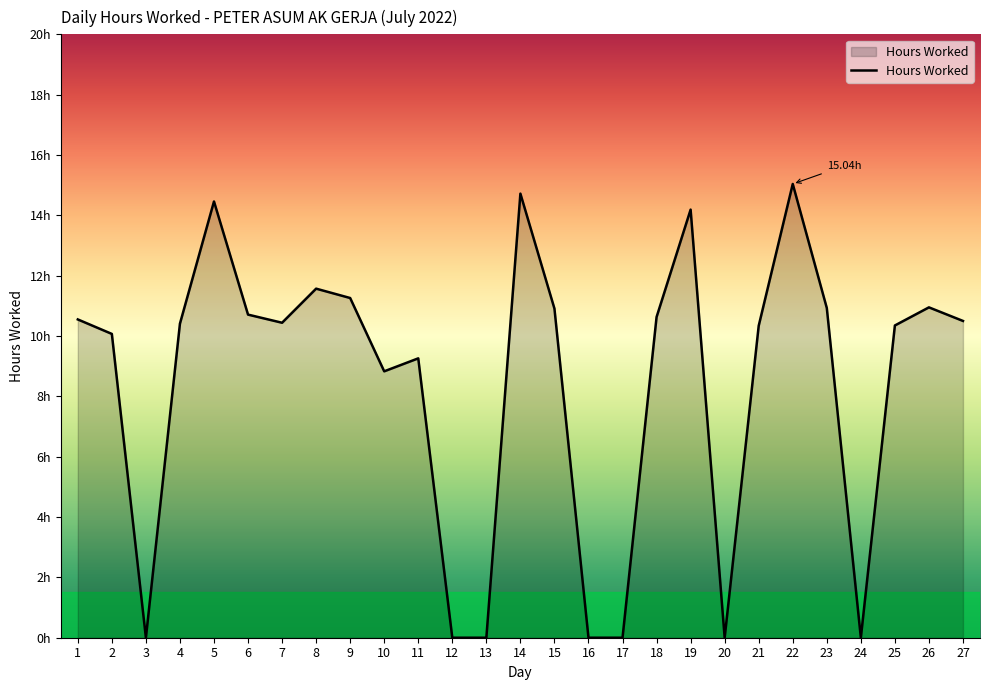

Where is the data nearest to the value 7?

10